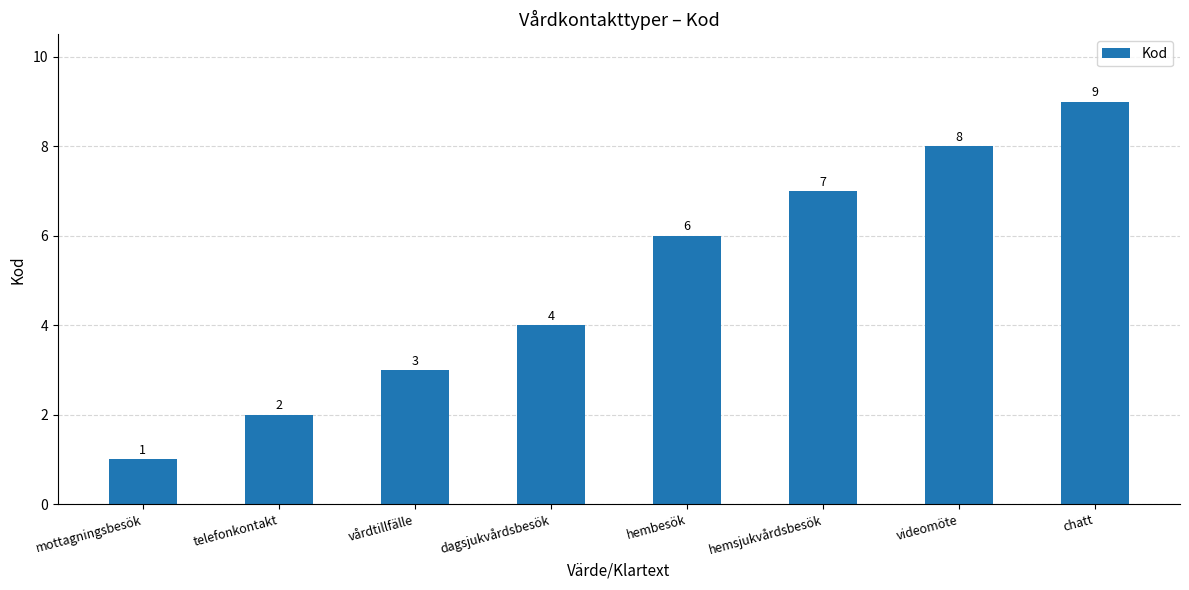

Approximately how many times larger is the value at videomöte compared to dagsjukvårdsbesök?

2.0